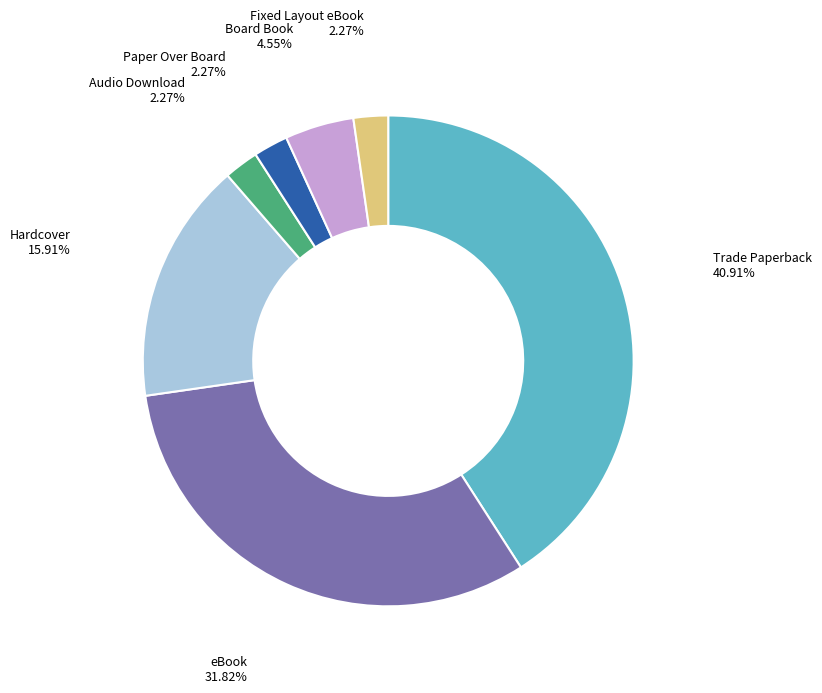

Which category has the biggest portion of the pie?

Trade Paperback